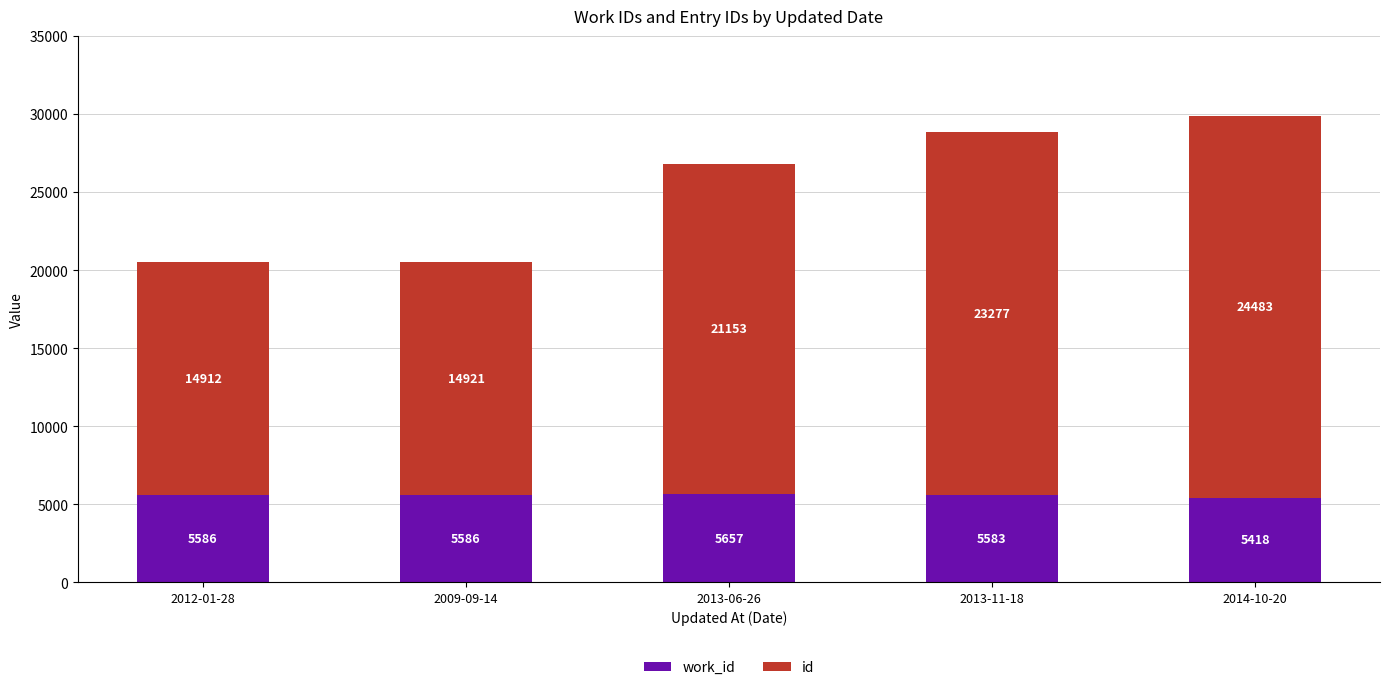

At which category is the sum across all series the highest?

2014-10-20